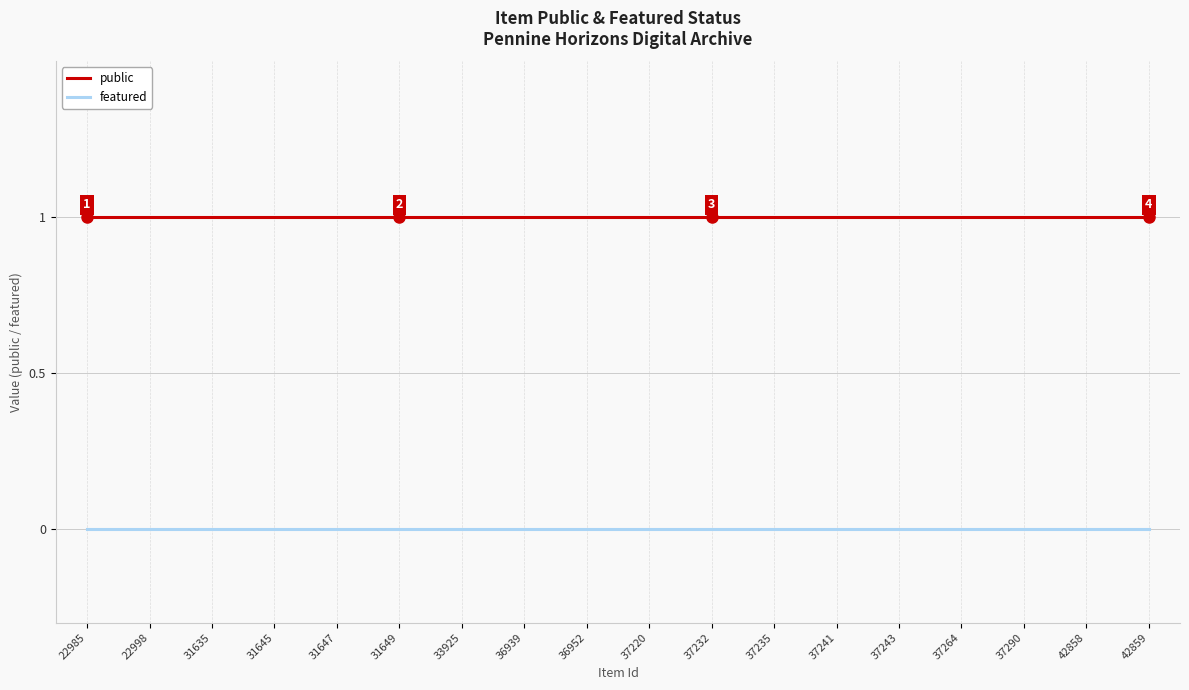

Reading left to right, extract all data points from this chart.

public: 22985=1	22998=1	31635=1	31645=1	31647=1	31649=1	33925=1	36939=1	36952=1	37220=1	37232=1	37235=1	37241=1	37243=1	37264=1	37290=1	42858=1	42859=1
featured: 22985=0	22998=0	31635=0	31645=0	31647=0	31649=0	33925=0	36939=0	36952=0	37220=0	37232=0	37235=0	37241=0	37243=0	37264=0	37290=0	42858=0	42859=0